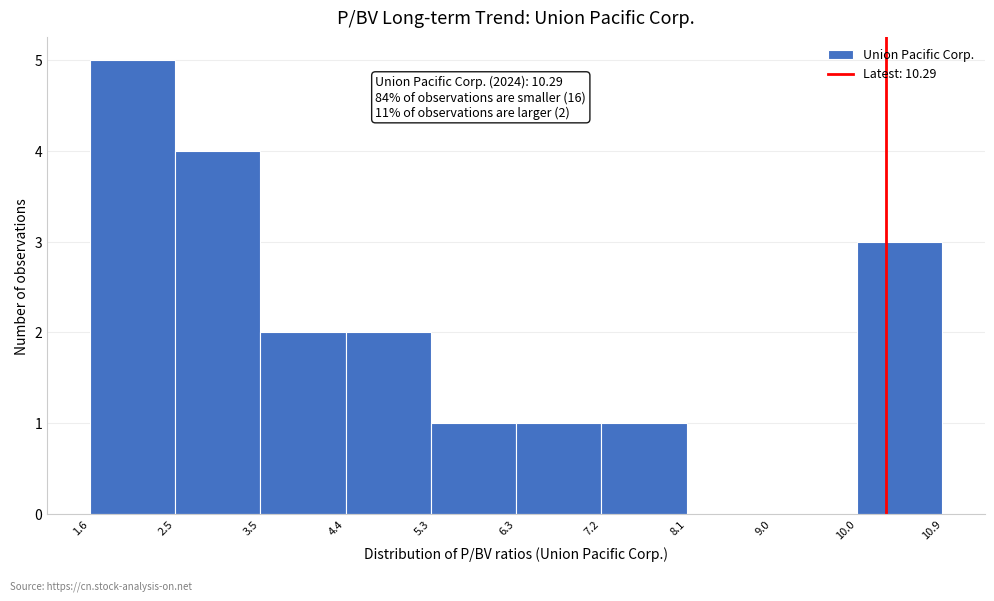

Over which range of the x-axis is the bar tallest?

1.6 to 2.5